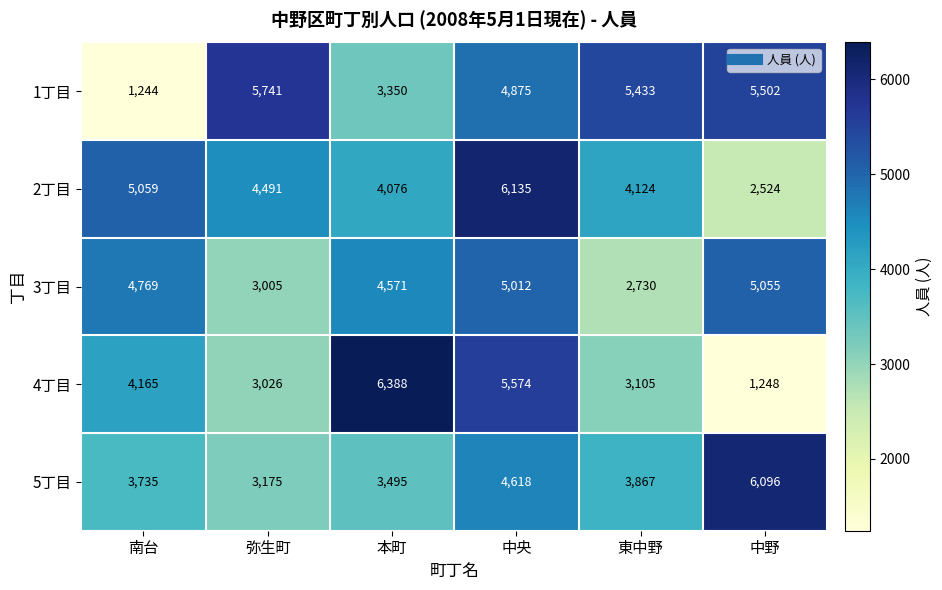

Read the 4丁目 value at 南台, to the nearest 50.

4150